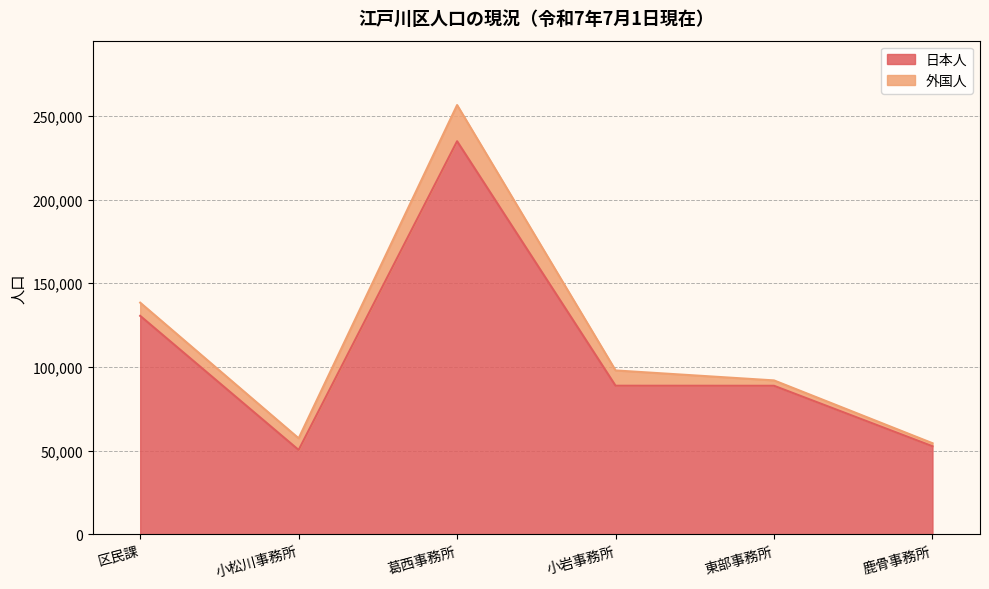

What is the smallest value displayed?

50359